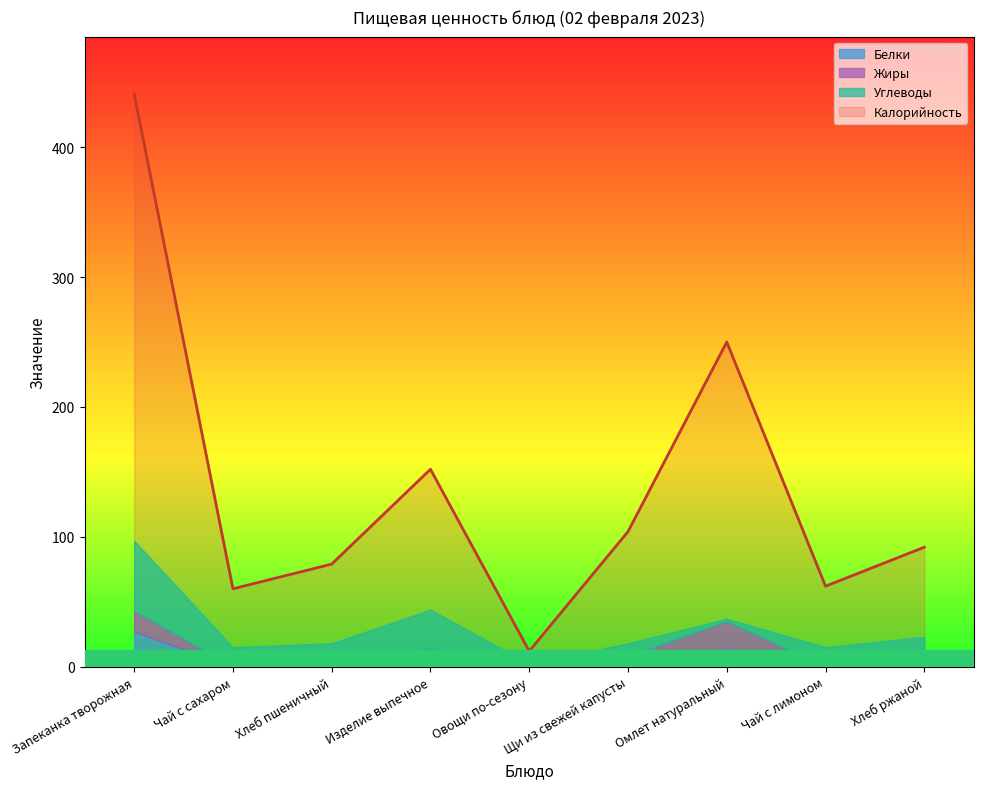

The Жиры series shows 0 at Овощи по-сезону. True or false?

True